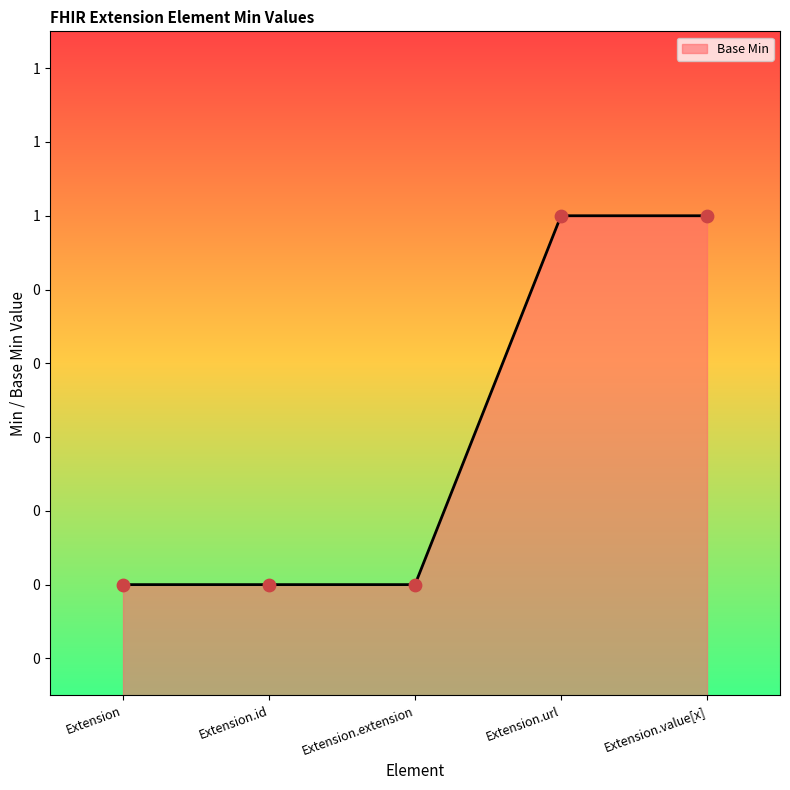

Which has a higher value, Extension.value[x] or Extension.extension?

Extension.value[x]